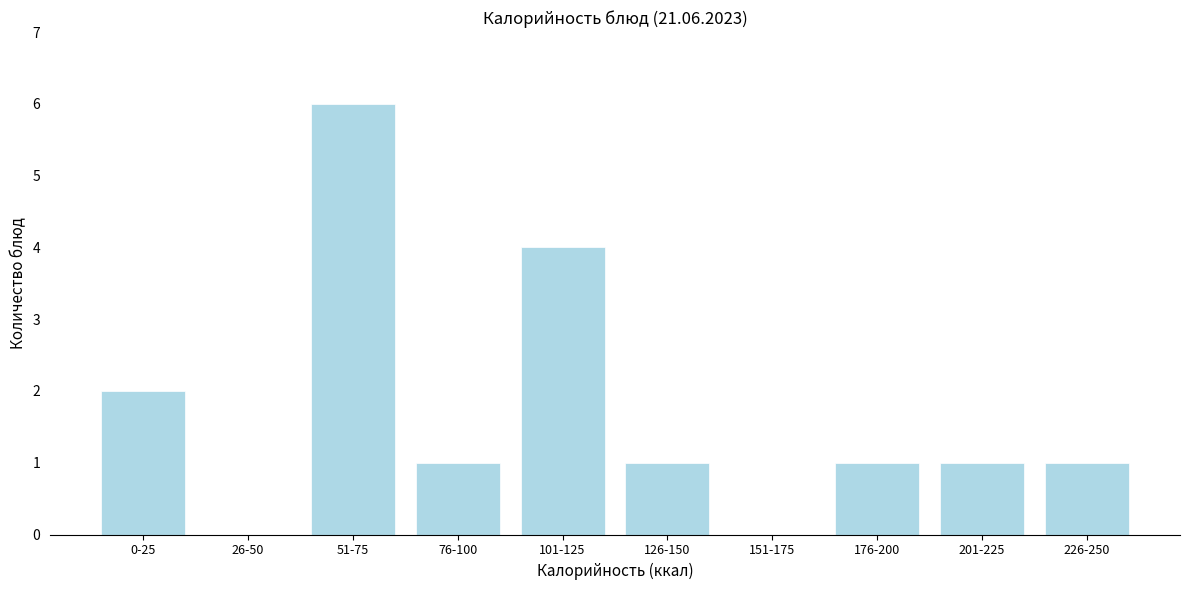

Reading left to right, extract all data points from this chart.

0-25=2	26-50=0	51-75=6	76-100=1	101-125=4	126-150=1	151-175=0	176-200=1	201-225=1	226-250=1